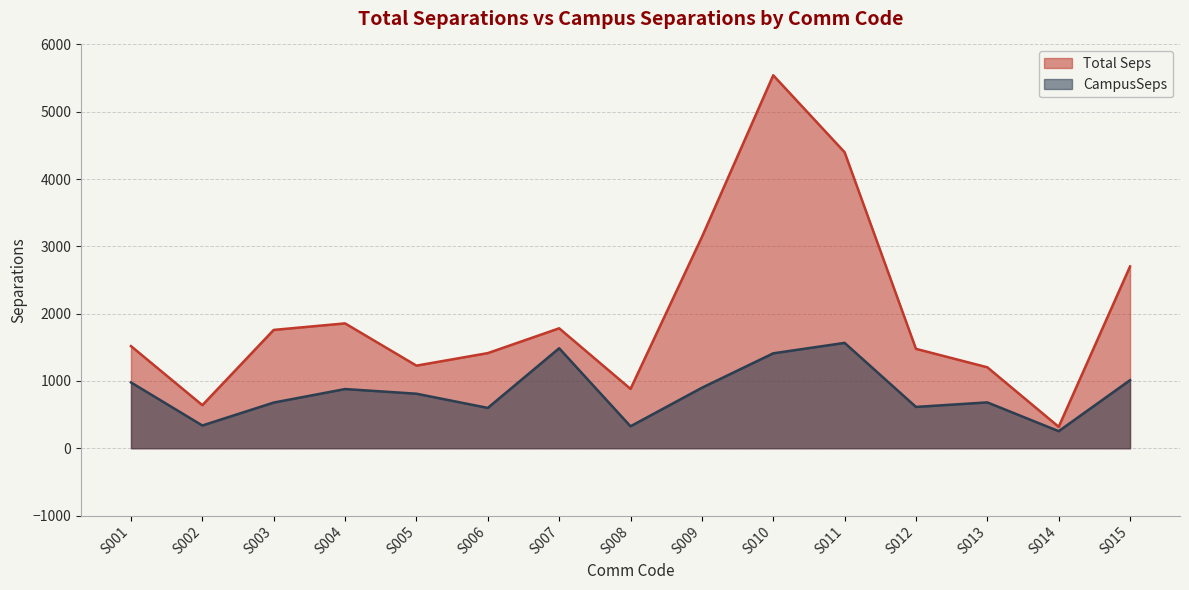

Does the chart have visible grid lines?

Yes